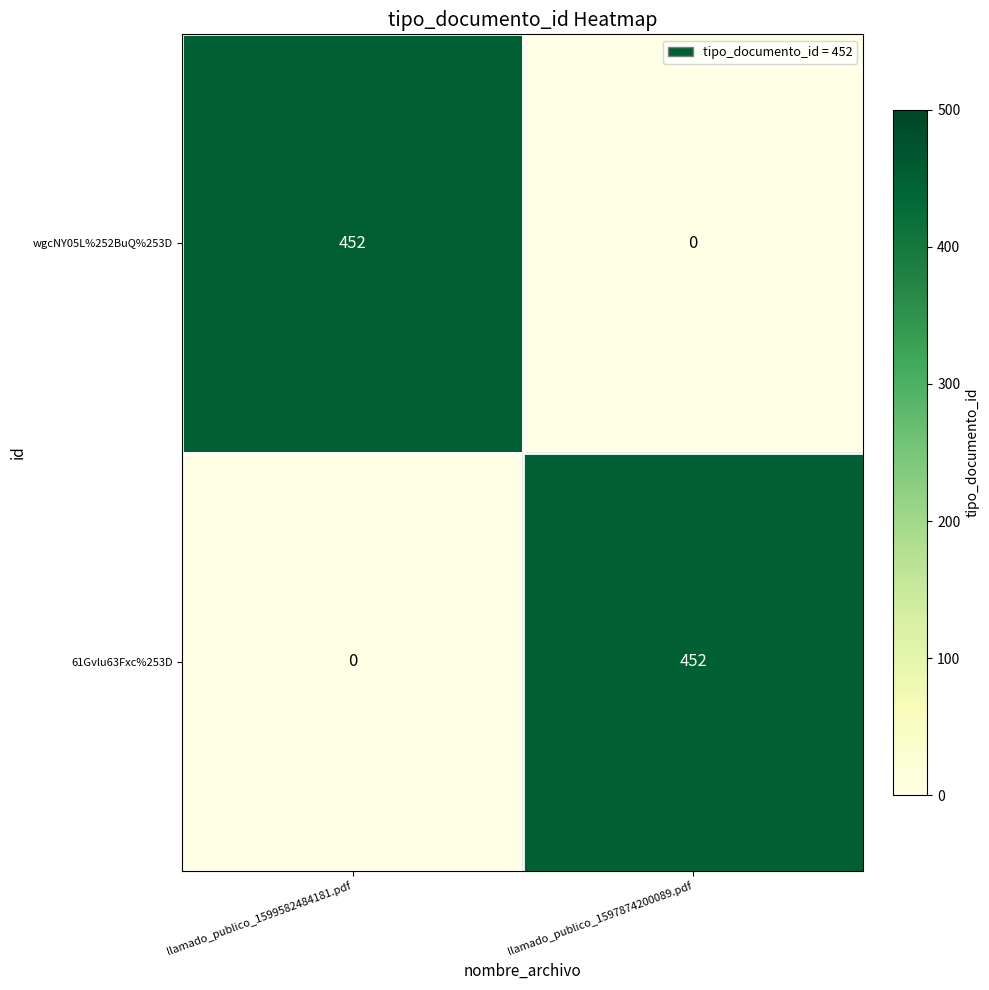

True or false: 61Gvlu63Fxc%253D has a value of 452 at llamado_publico_1597874200089.pdf.

True